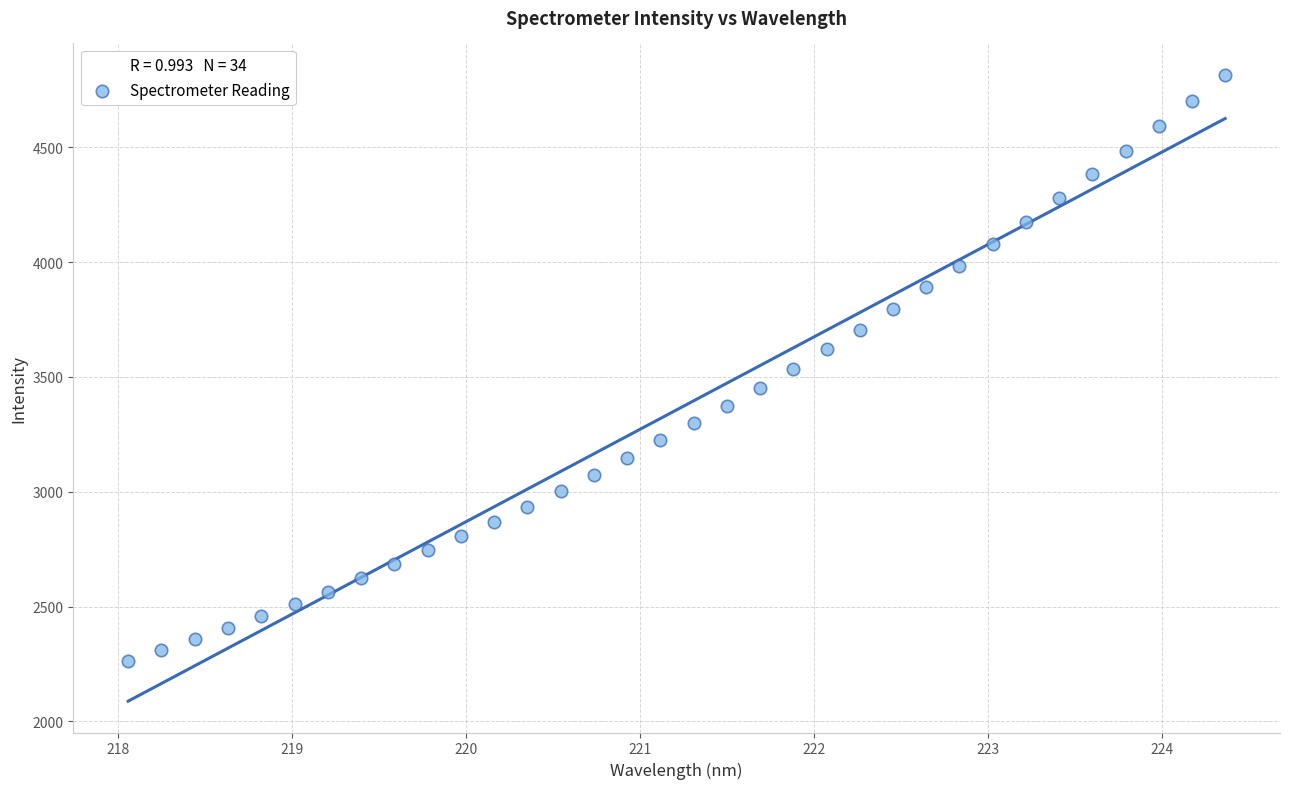

What is the range of X values (max minus min)?

6.3